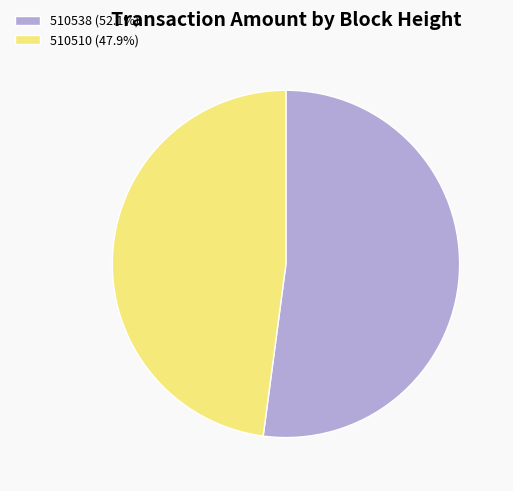

Is 510510 (47.9%) the majority of the pie?

No